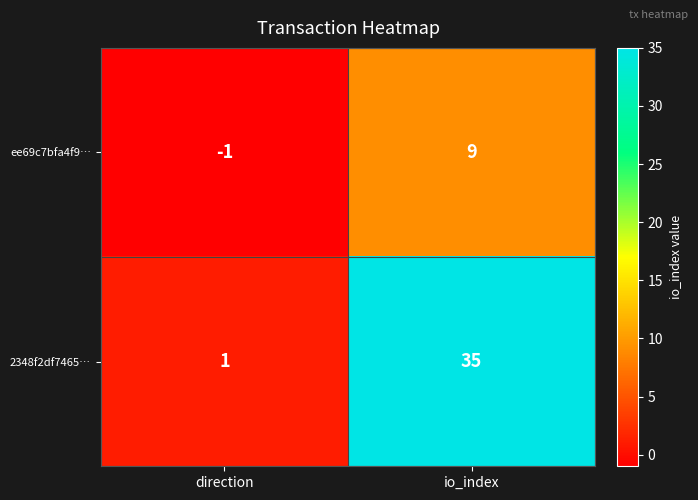

True or false: ee69c7bfa4f9… has a value of 9 at io_index.

True